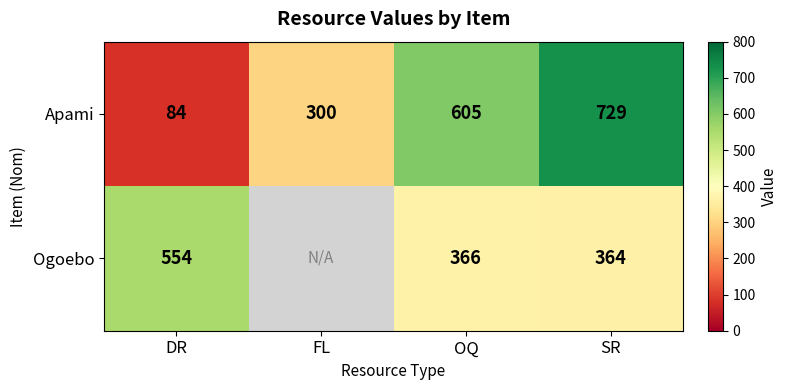

What is the spread (max minus min) of values at DR?

470